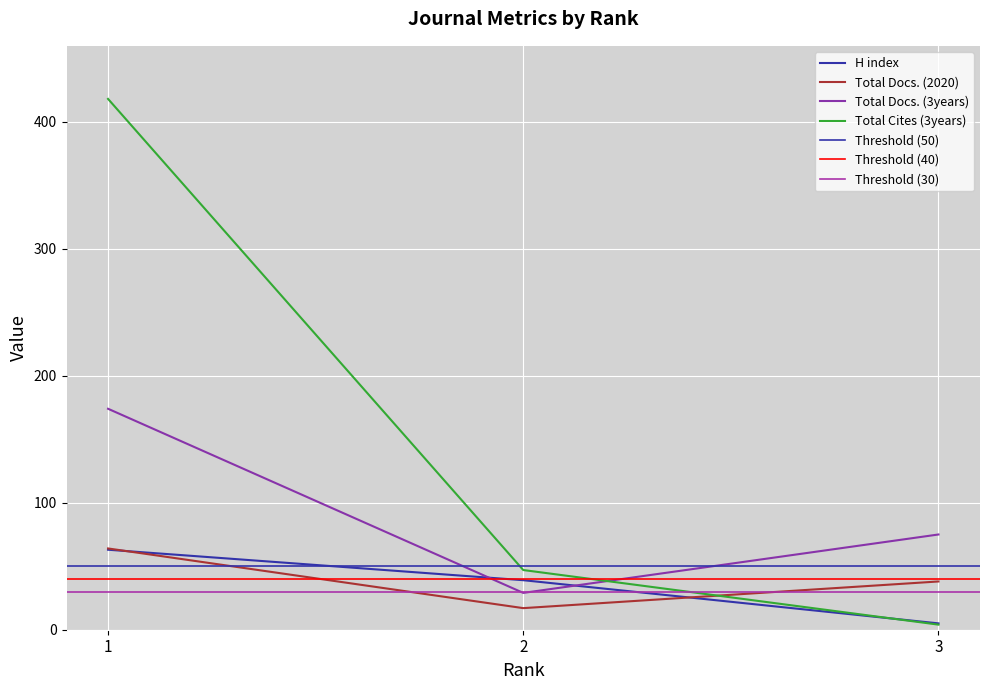

Which series has the largest range (max minus min)?

Total Cites (3years)